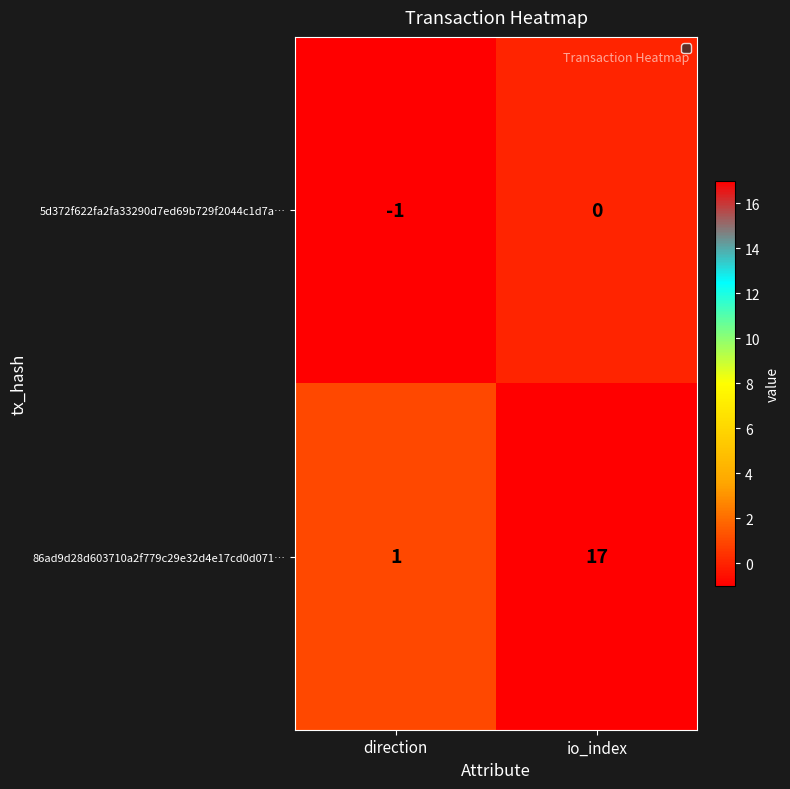

The 5d372f622fa2fa33290d7ed69b729f2044c1d7a… series shows -1 at direction. True or false?

True